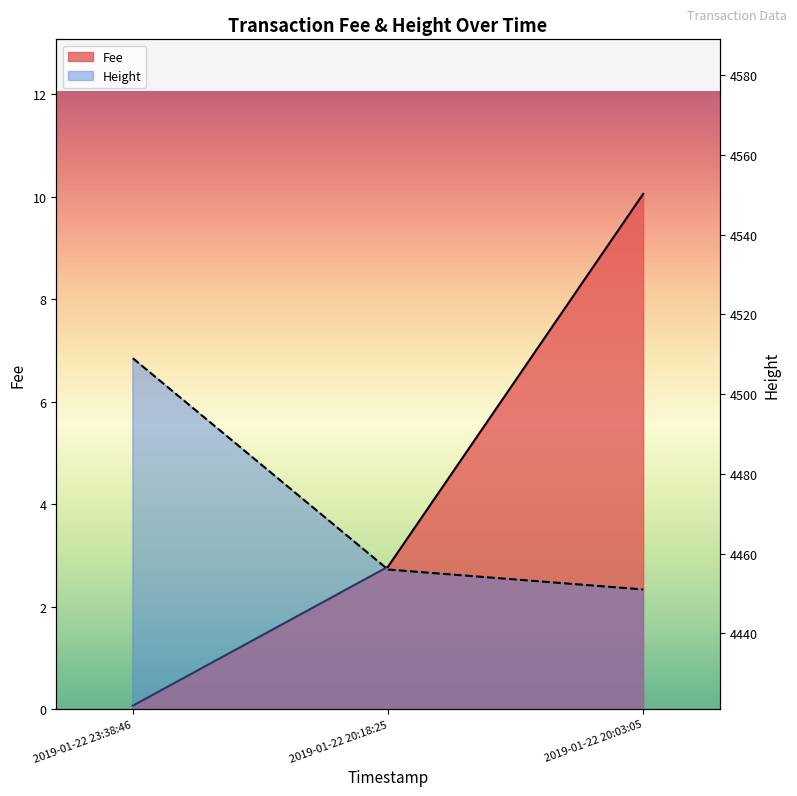

The value of Fee at 2019-01-22 20:03:05 is 2.7. True or false?

False